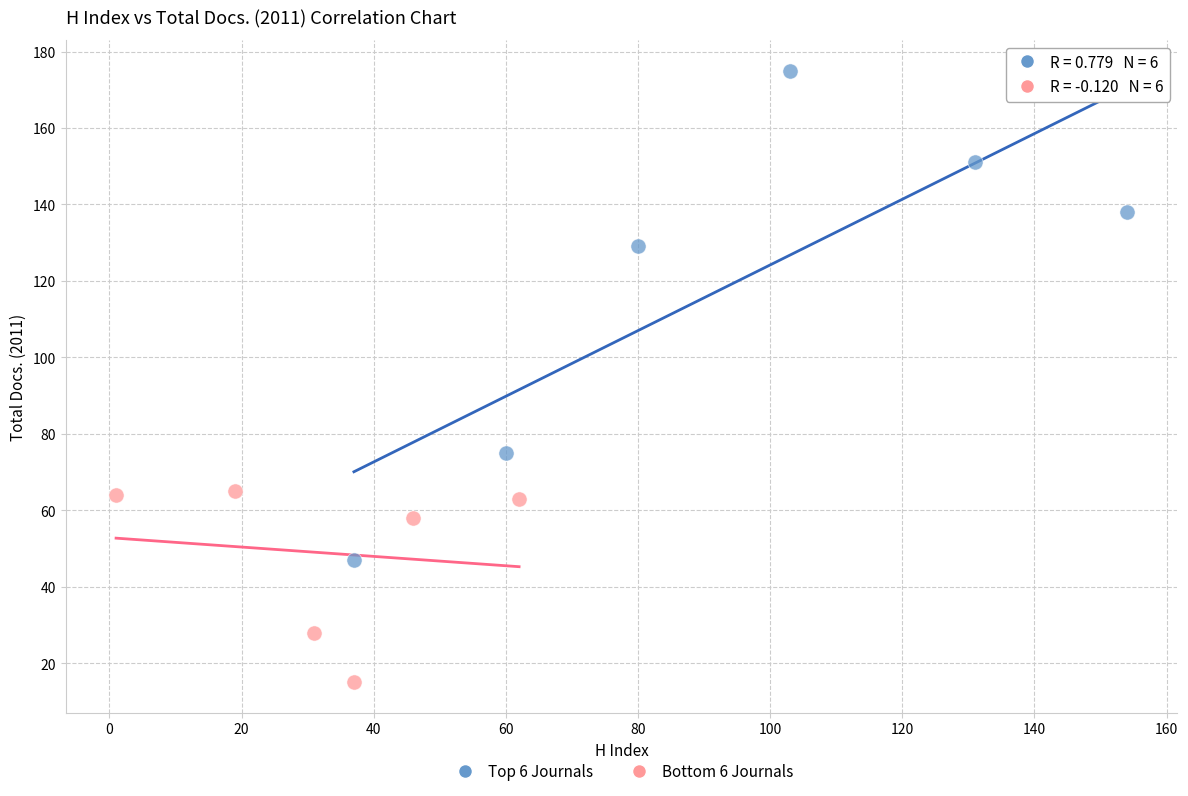

Which series has the widest spread of Y values?

Top 6 Journals